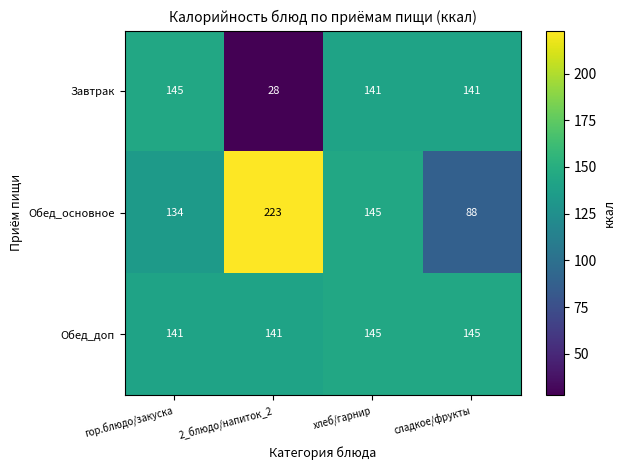

How many distinct data groups are displayed?

3